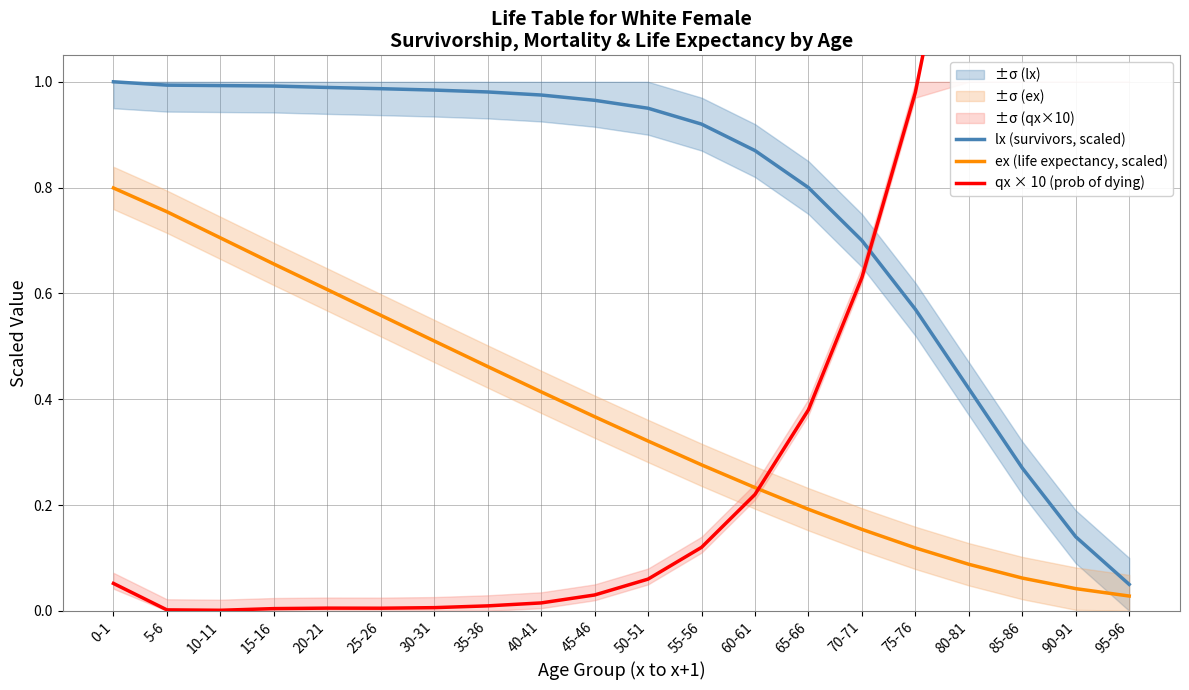

True or false: ex (life expectancy, scaled) has more than 2 points higher than both neighbors.

False